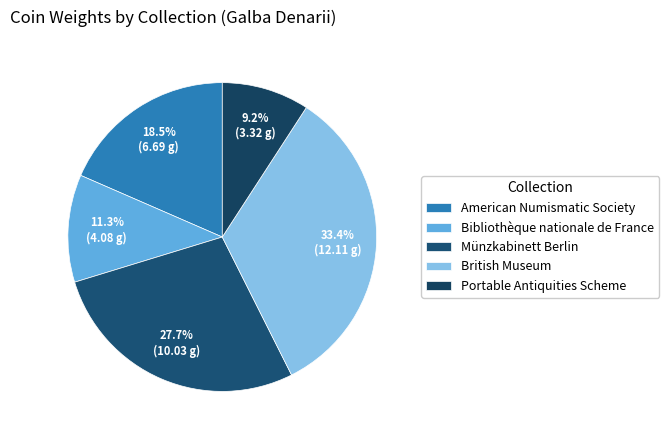

Count the number of slices in the pie.

5